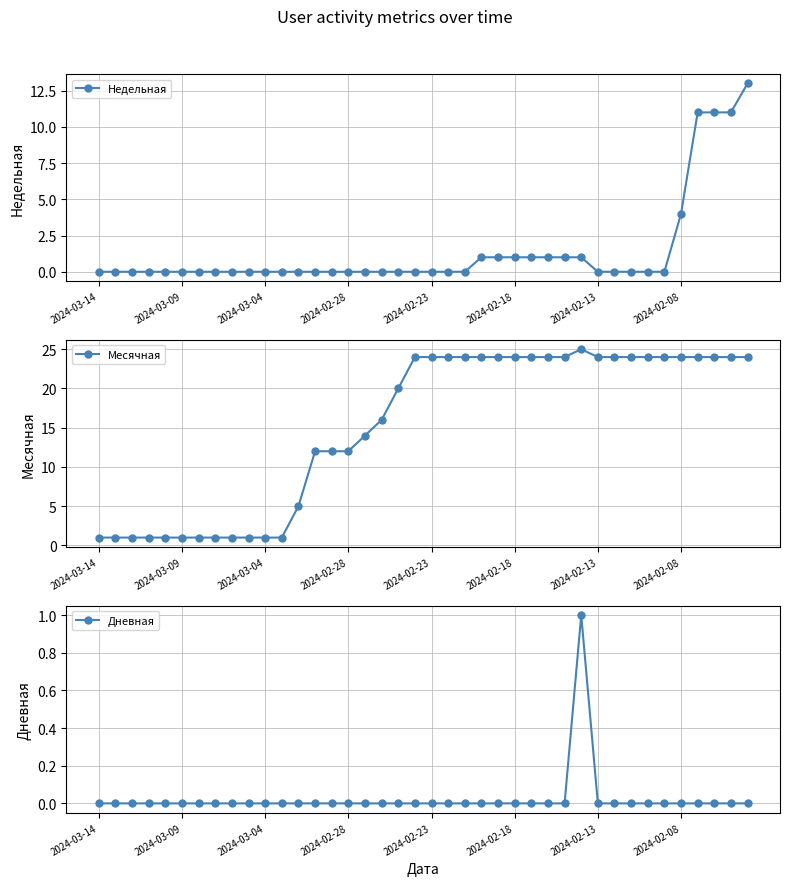

At which label is Недельная closest to 6?

2024-02-08